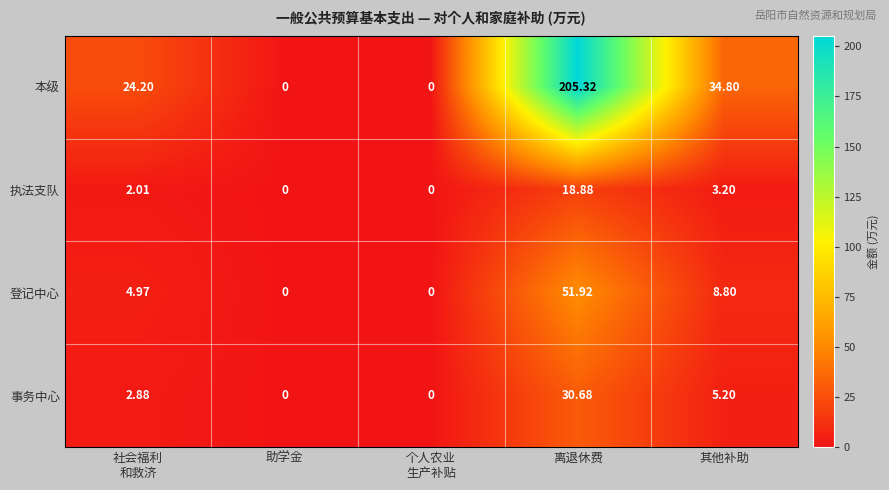

At which category does the chart reach its peak across all series?

离退休费